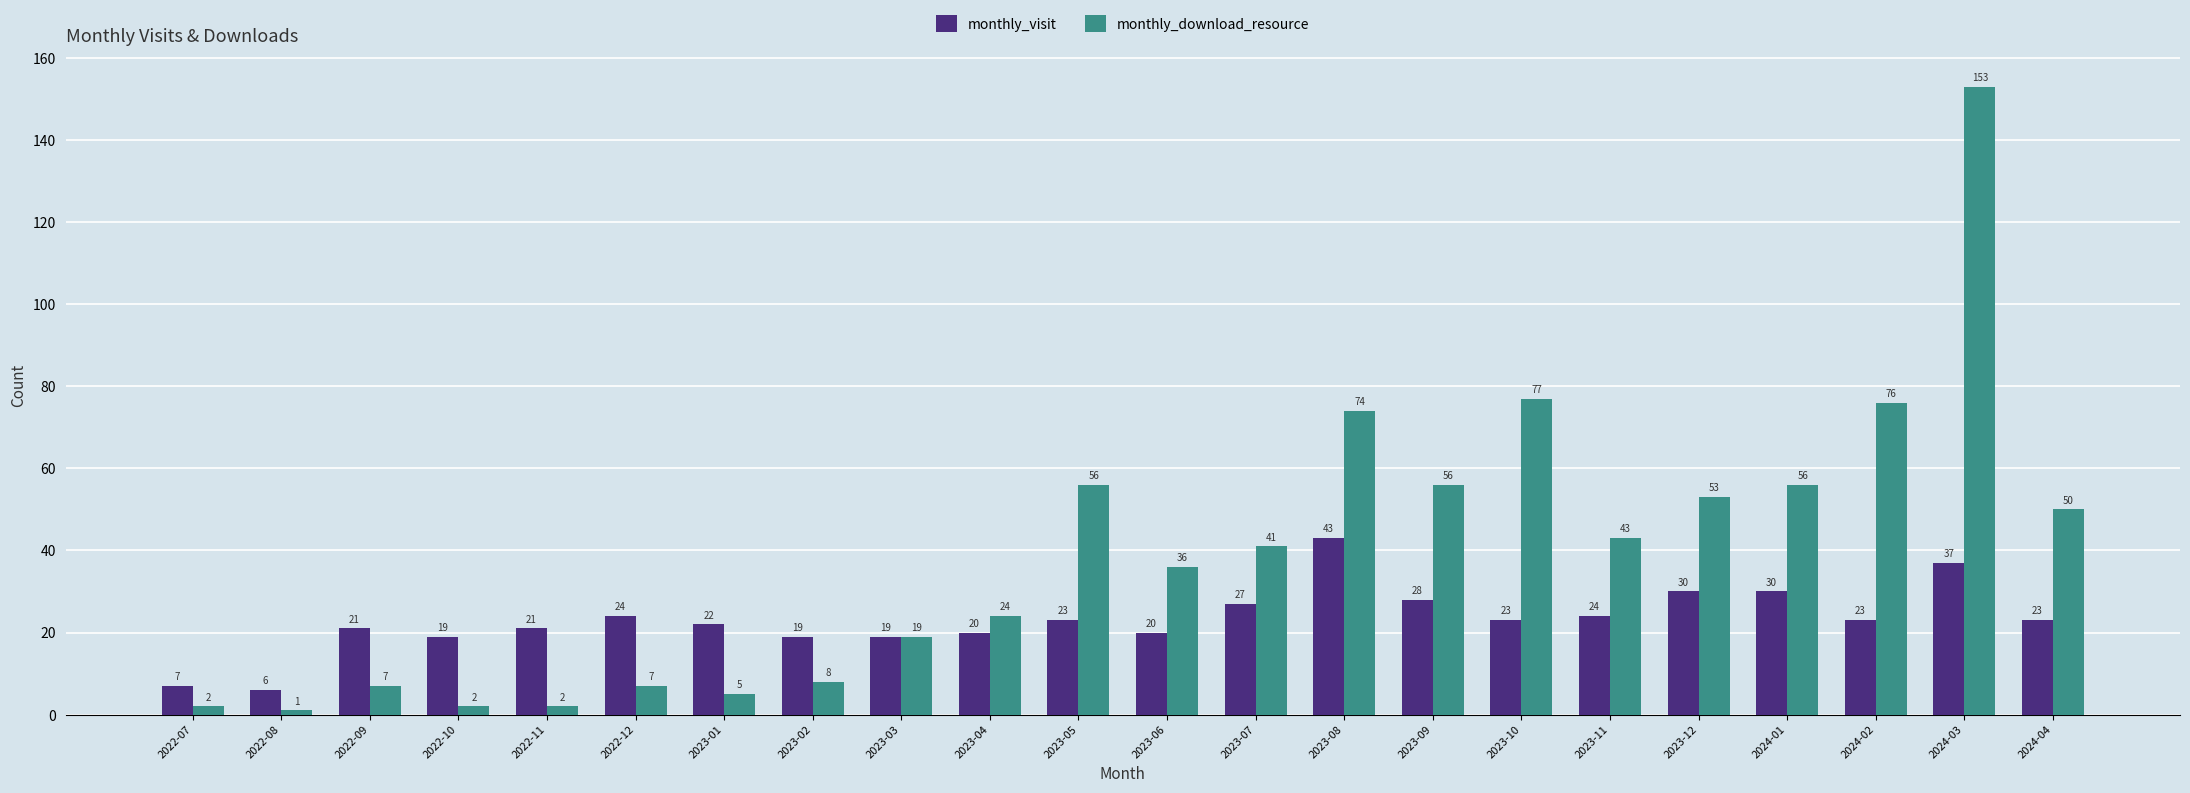

What is the difference between the maximum and minimum values in the monthly_visit series?

37